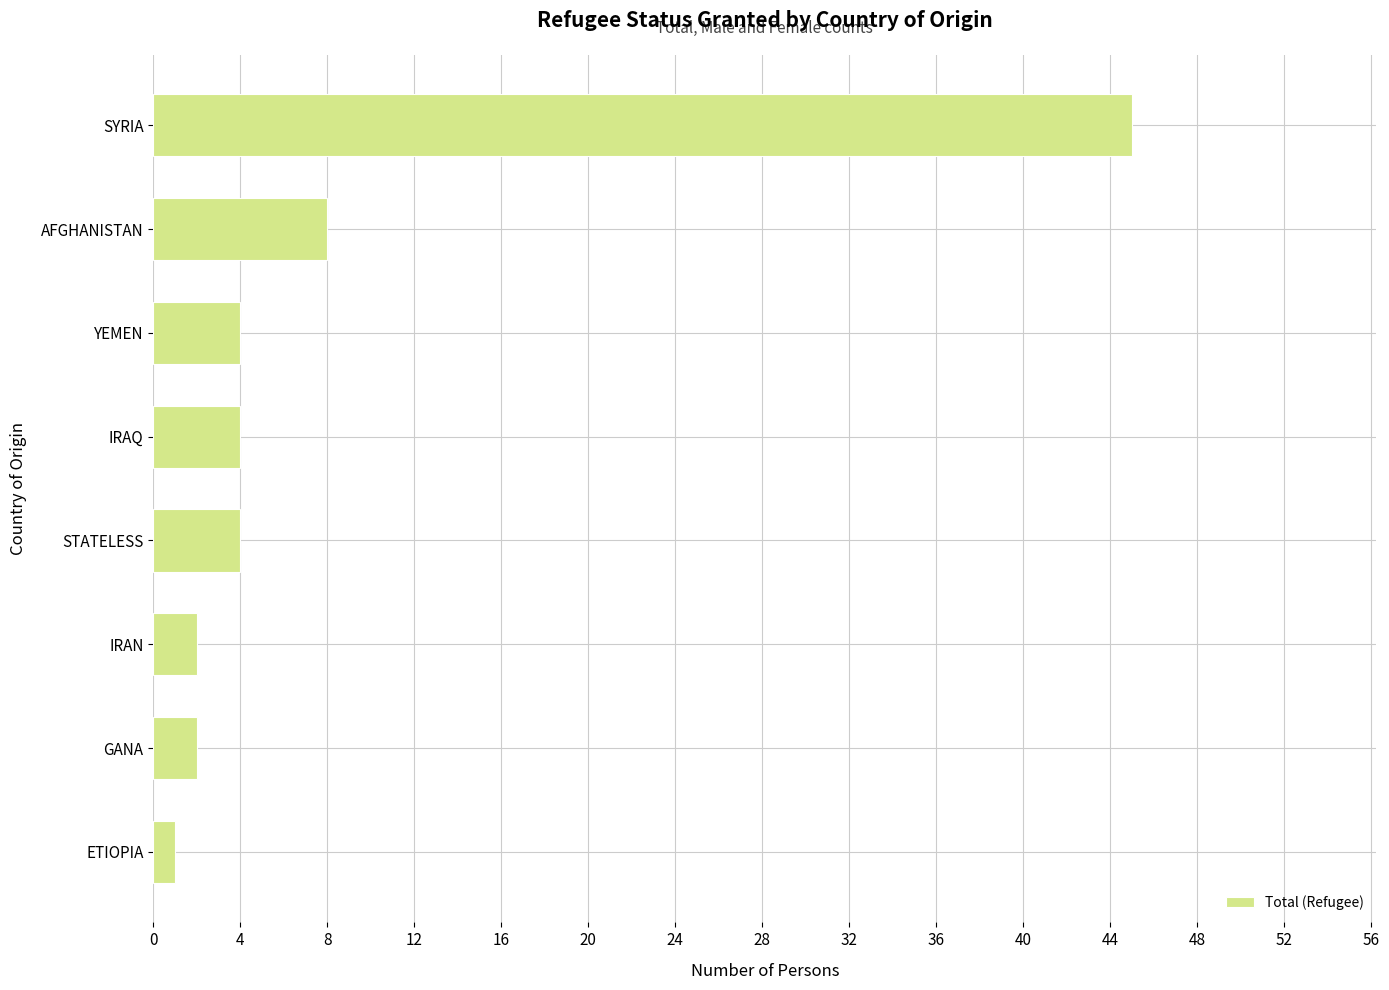

What is the average value?

9